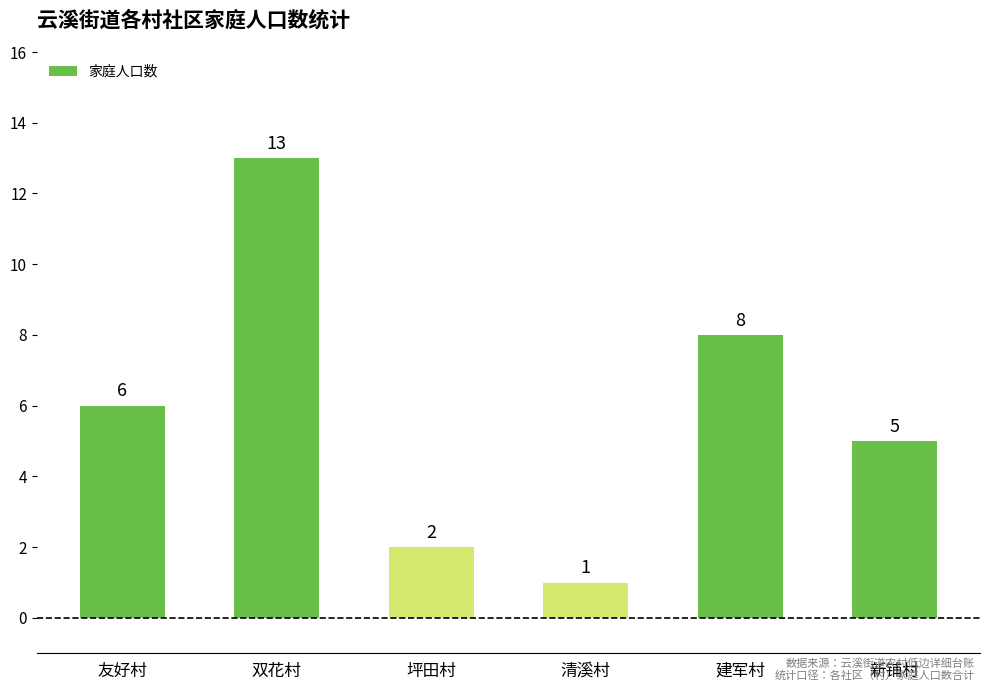

Approximately how many times larger is the value at 清溪村 compared to 坪田村?

0.5